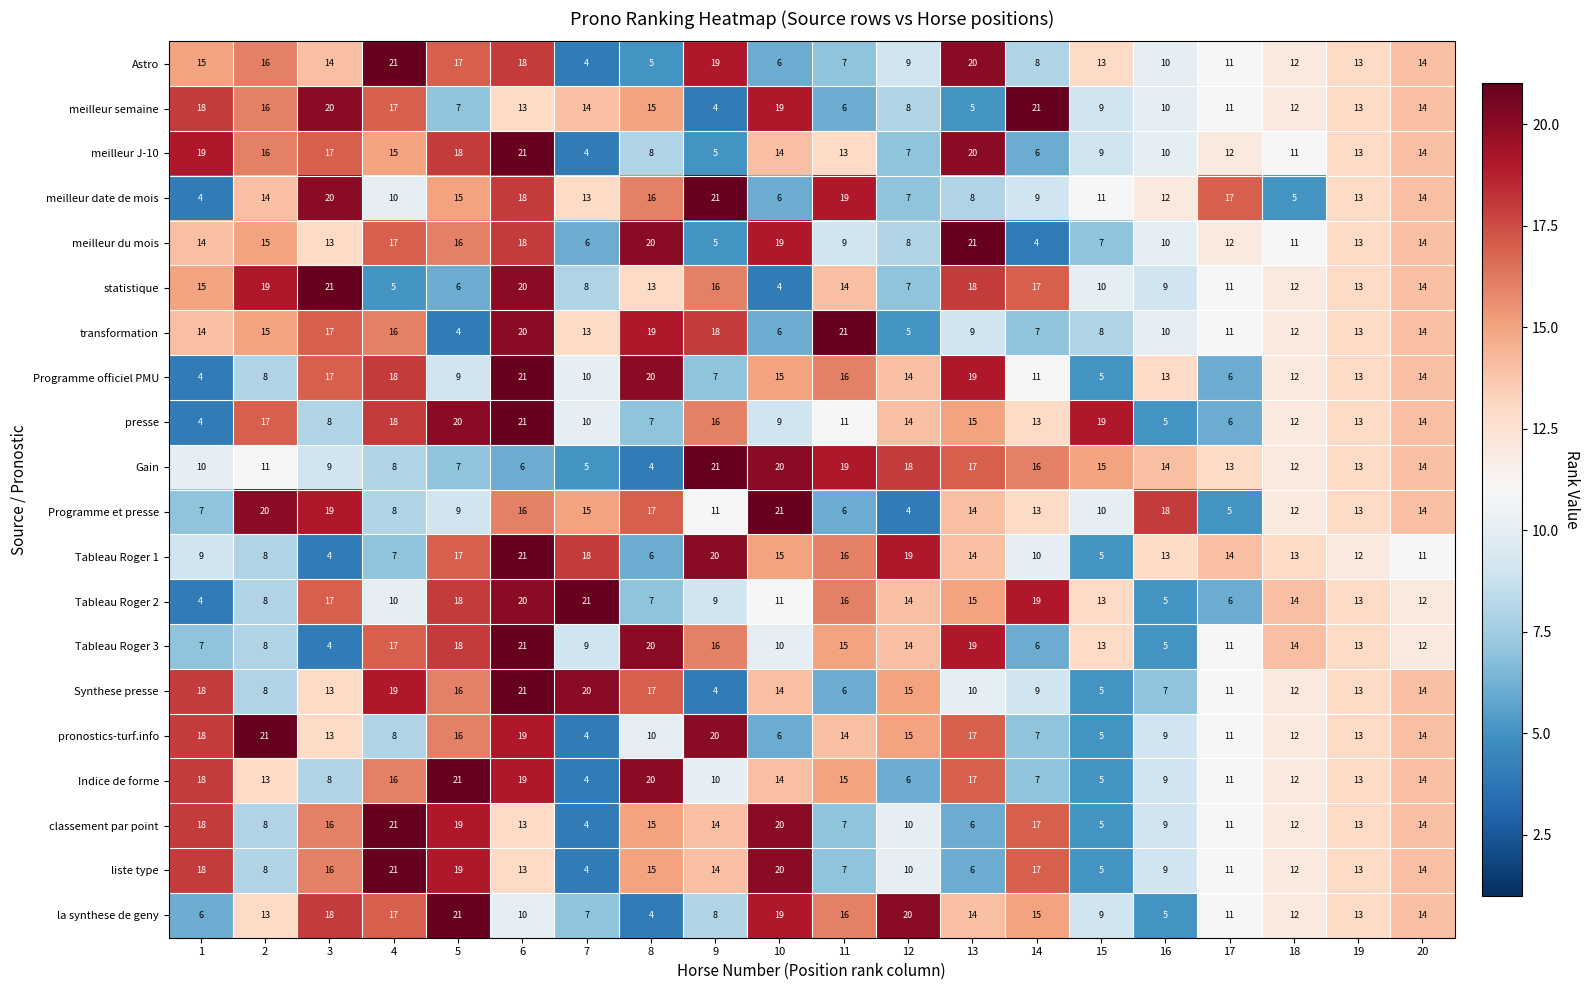

What is the approximate value of Gain at 12, to the nearest 10?

20